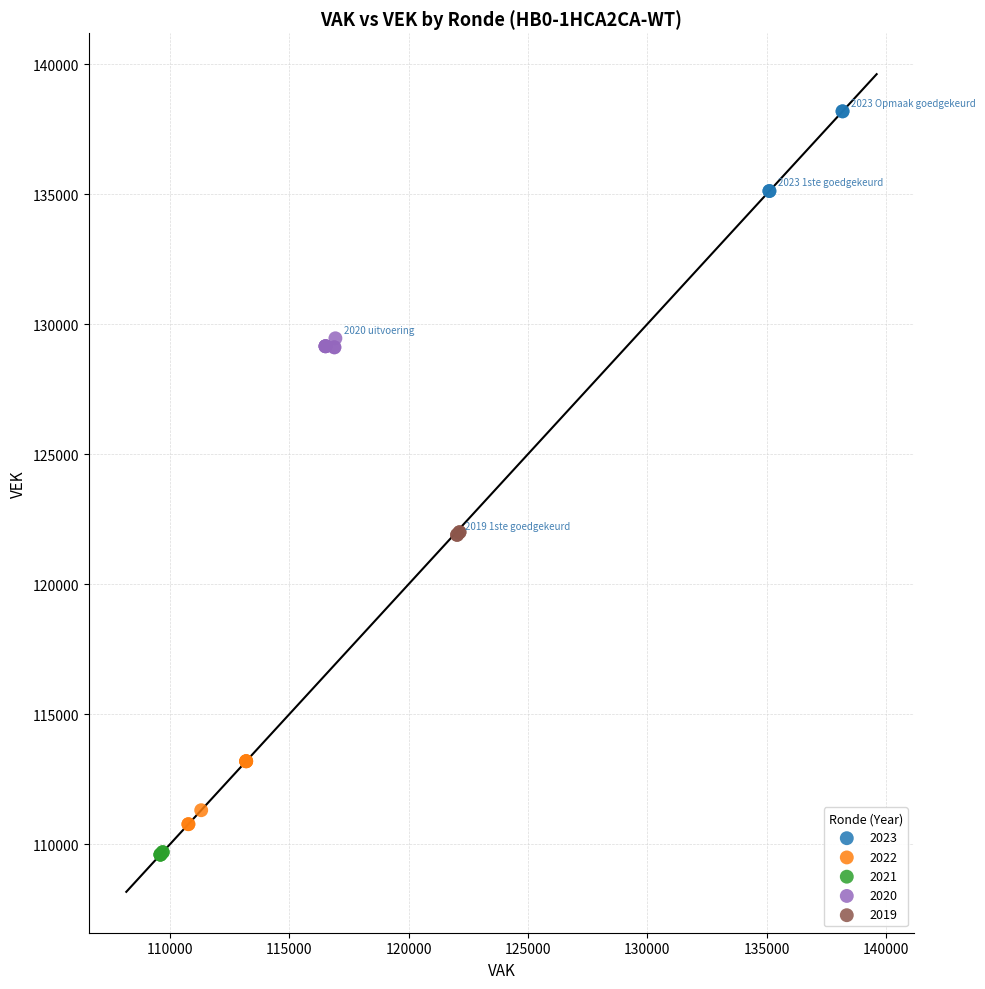

Which series contains the highest Y value?

2023